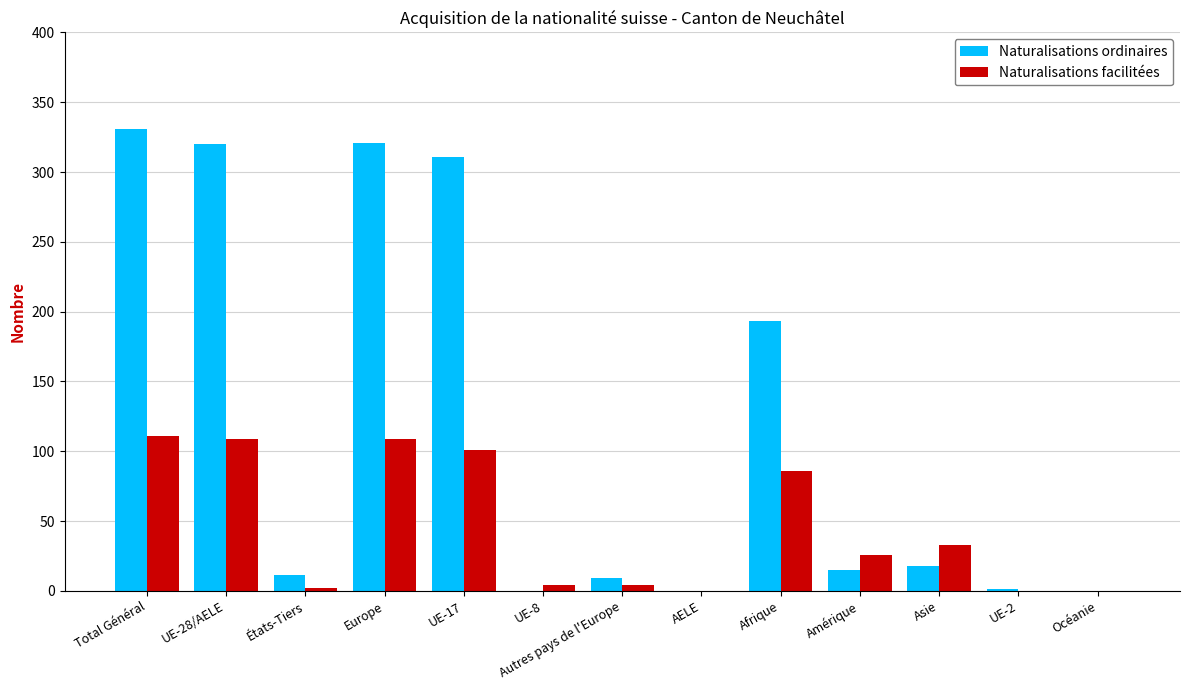

At which label does Naturalisations ordinaires reach its peak?

Total Général